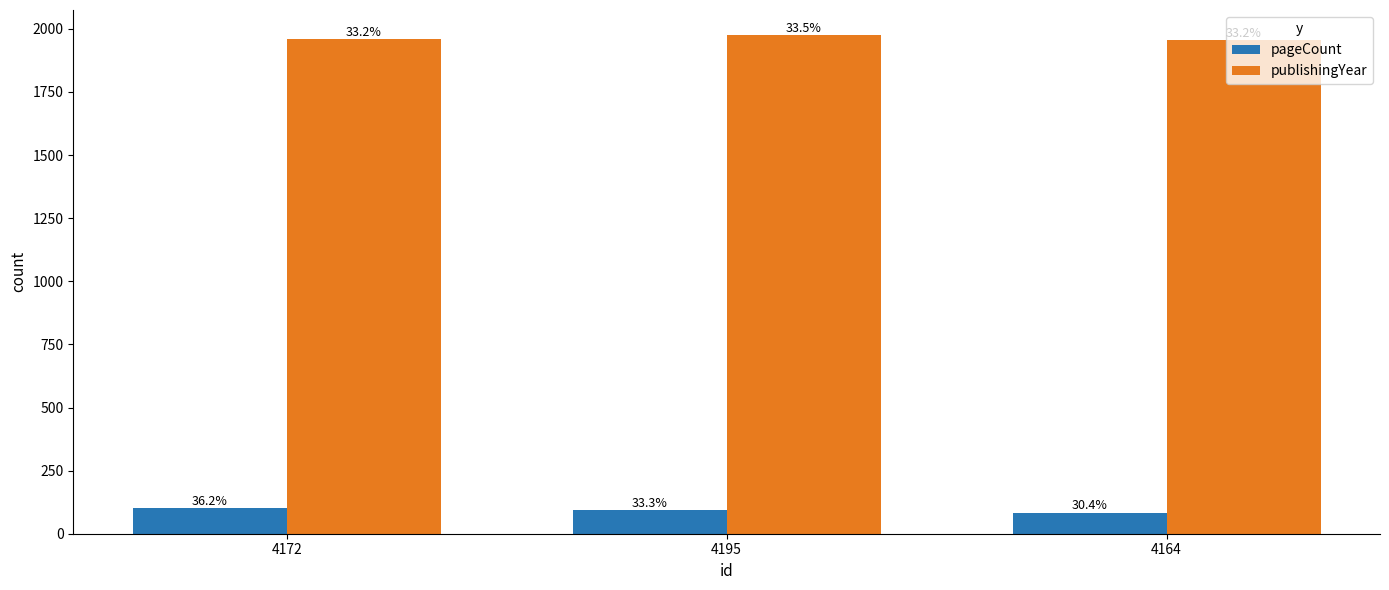

What is the difference between the publishingYear values at 4172 and 4164?

1